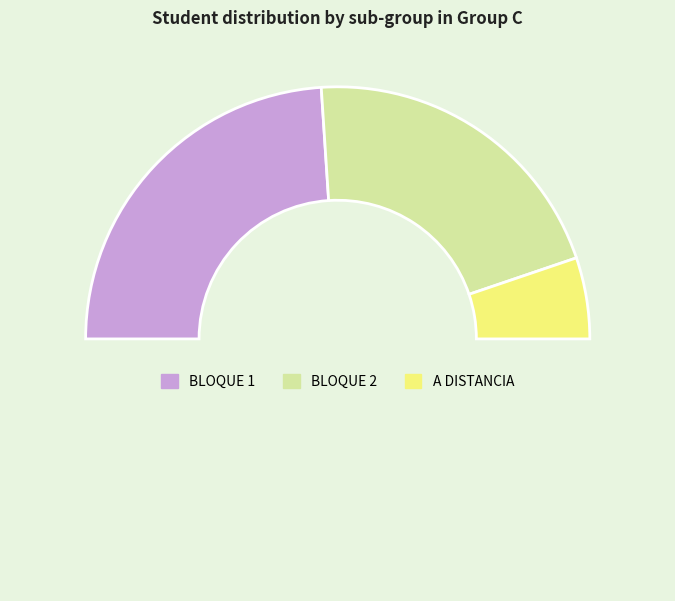

How many segments does this pie chart have?

4